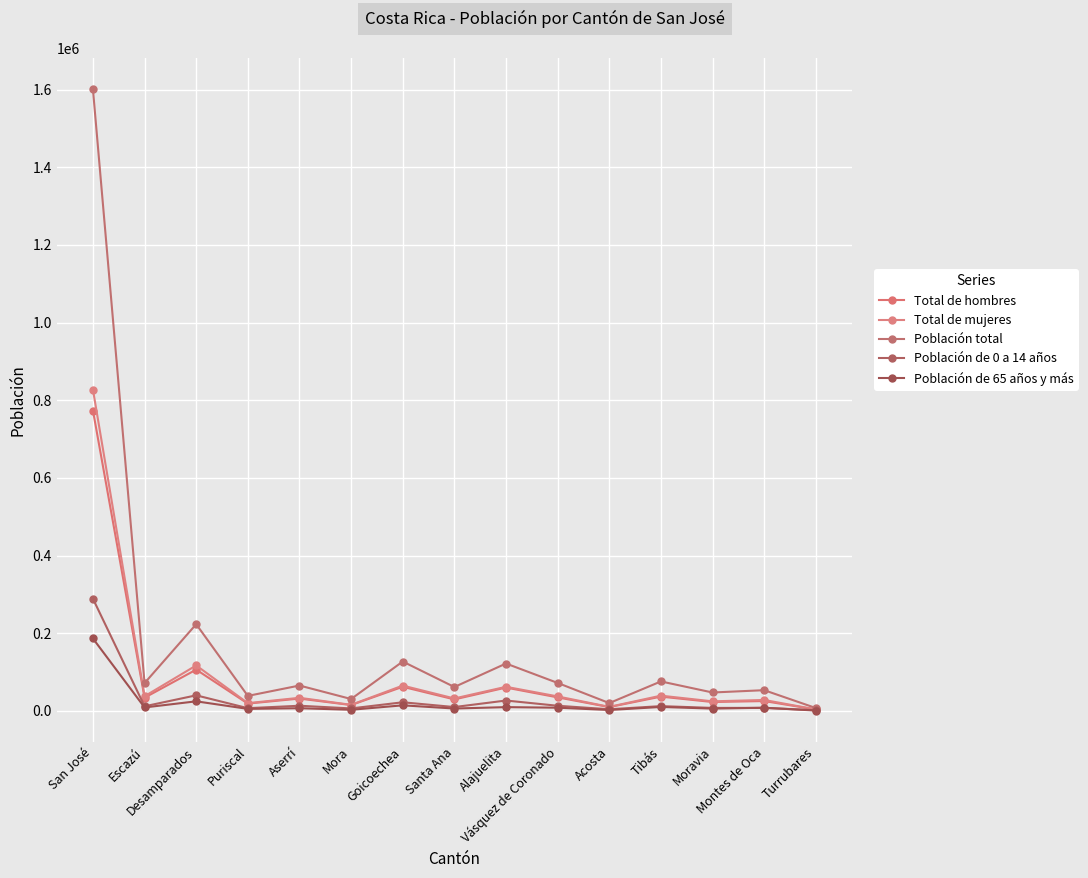

What is the total value across all series at Mora?

70040